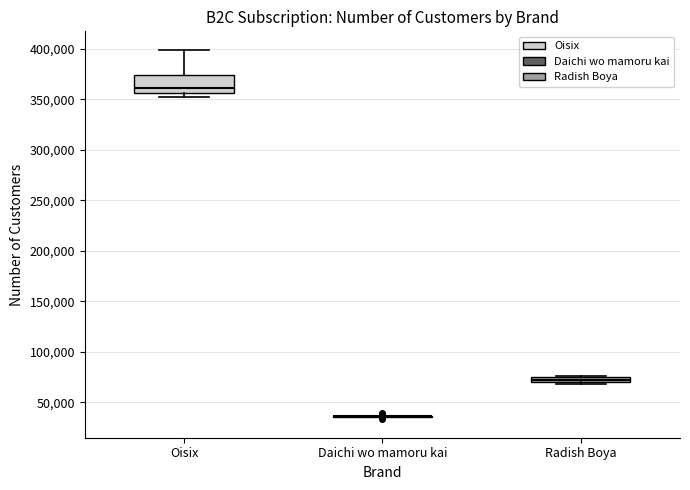

Where is the lower edge of the box for Radish Boya on the y-axis? The values are not printed on the chart, so give them approximately, as read against the axis.

70000